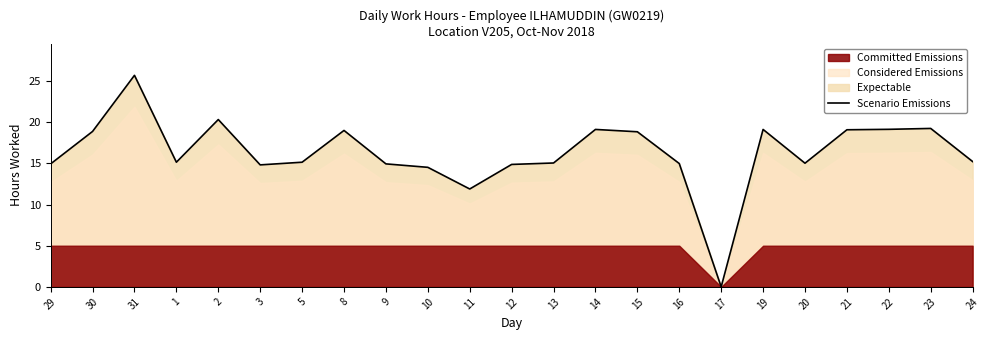

What is the label of the 14th point from the right?

10